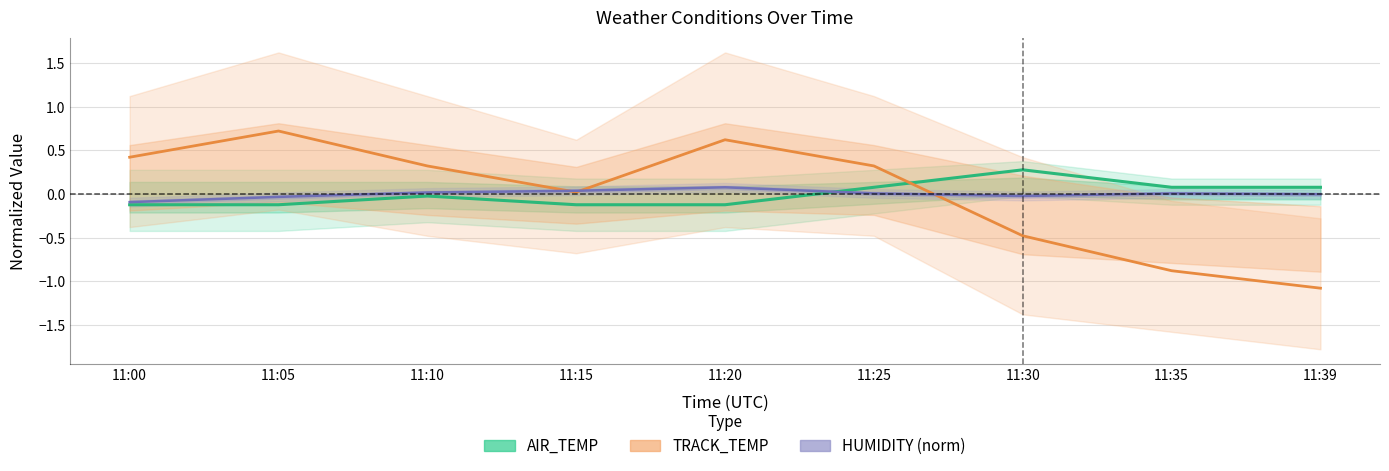

What is the total value across all series at 11:05?

0.6